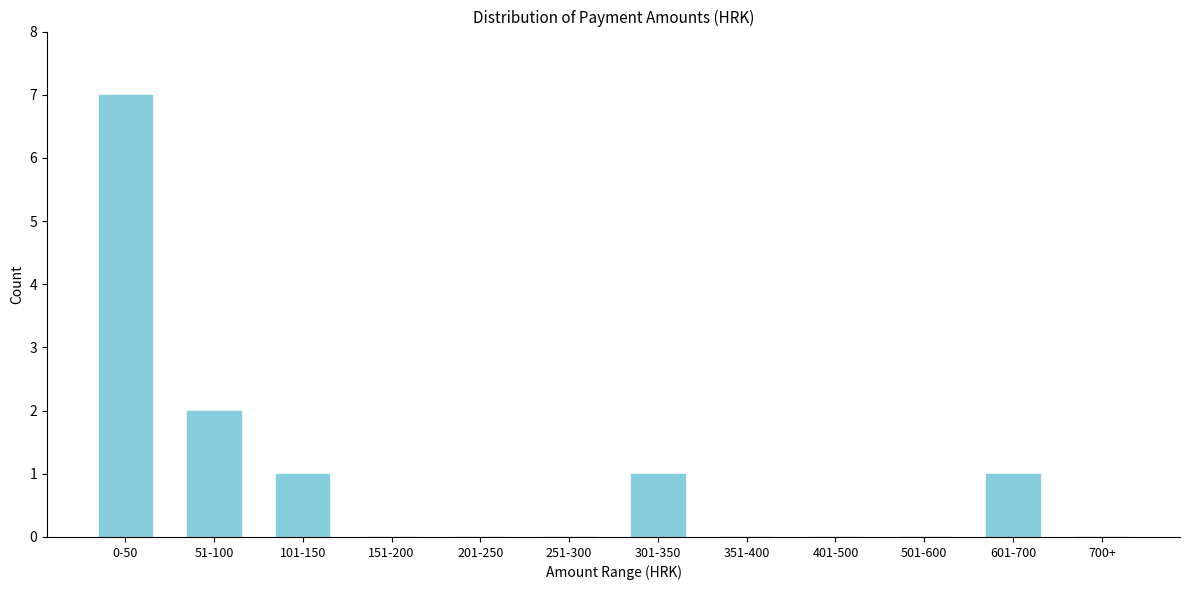

Reading left to right, list all the values displayed in this chart.

0-50=7	51-100=2	101-150=1	151-200=0	201-250=0	251-300=0	301-350=1	351-400=0	401-500=0	501-600=0	601-700=1	700+=0